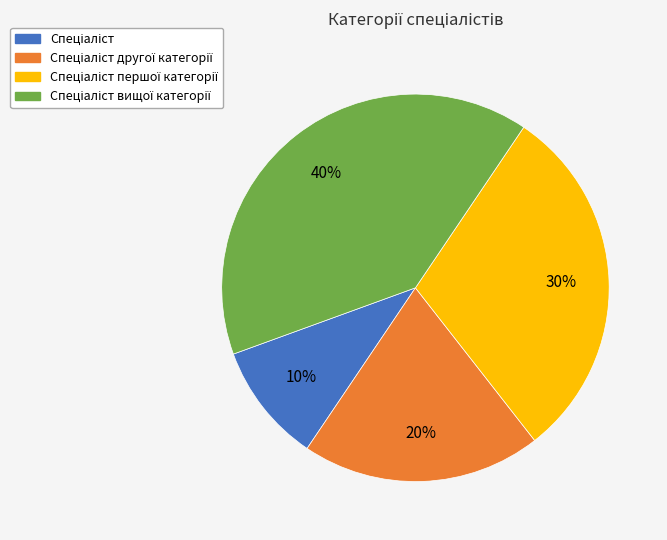

Is there any slice that represents more than half of the pie?

No